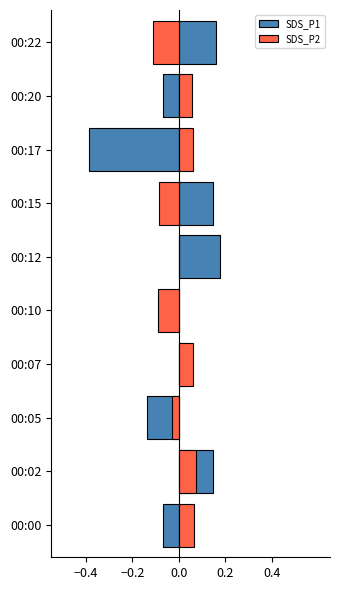

Reading right to left, extract all data points from this chart.

SDS_P1: 0.2	-0.1	-0.4	0.1	0.2	-0.0	0.0	-0.1	0.1	-0.1
SDS_P2: -0.1	0.1	0.1	-0.1	0.0	-0.1	0.1	-0.0	0.1	0.1